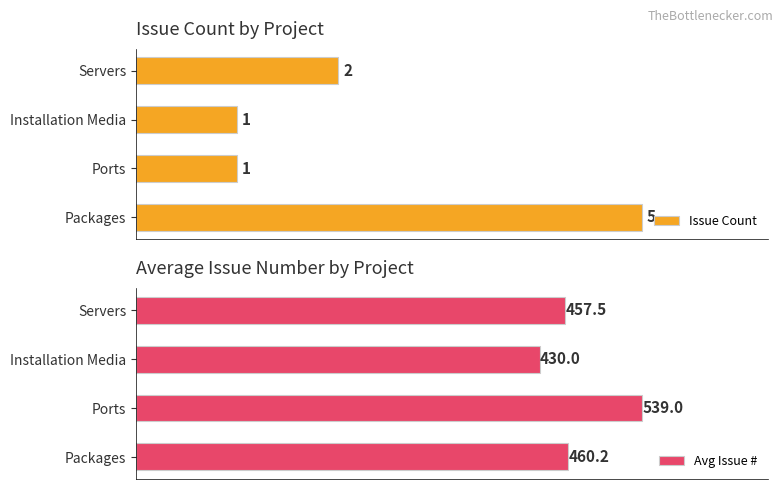

Which series has the largest total across all categories?

Avg Issue #